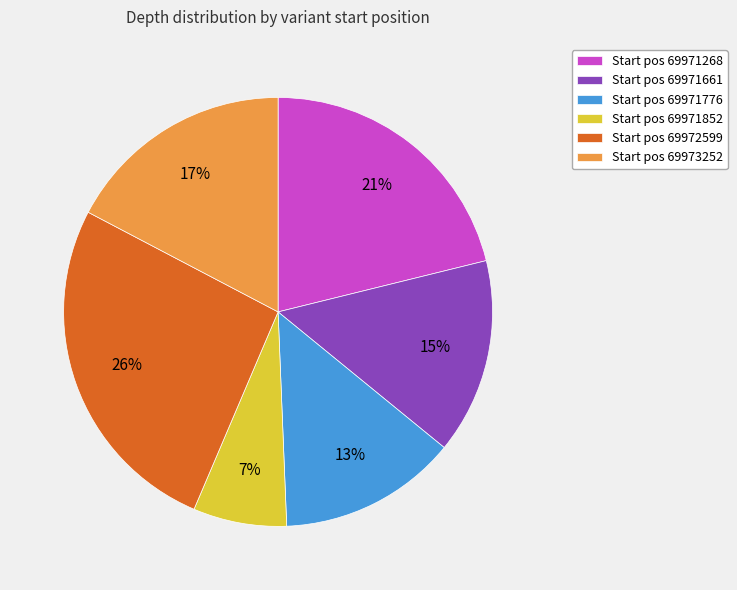

Approximately how many times larger is the value at Start pos 69973252 compared to Start pos 69972599?

0.7